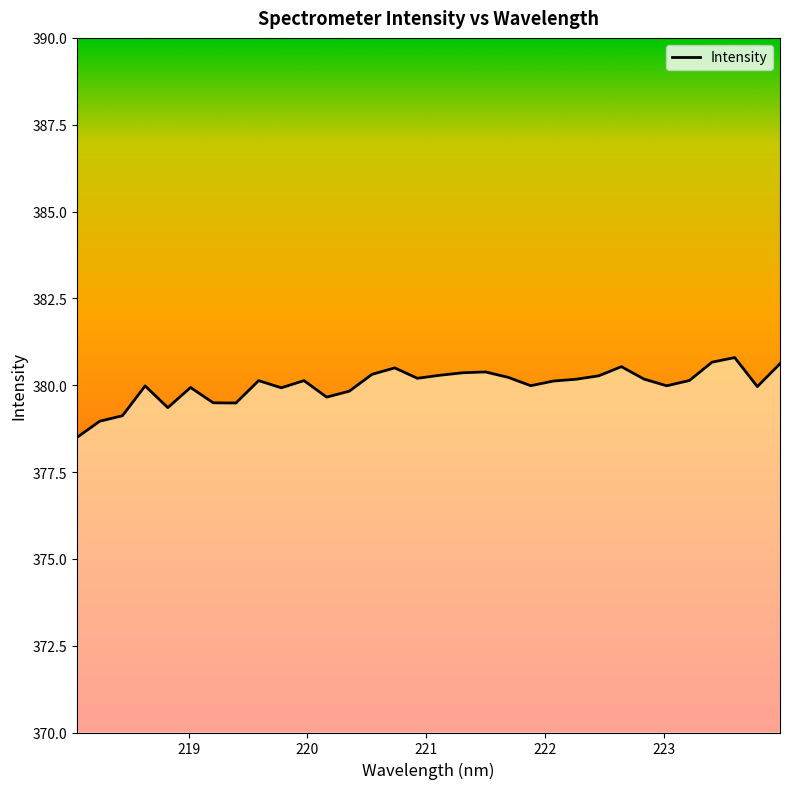

What is the difference between the maximum and minimum values?

2.3